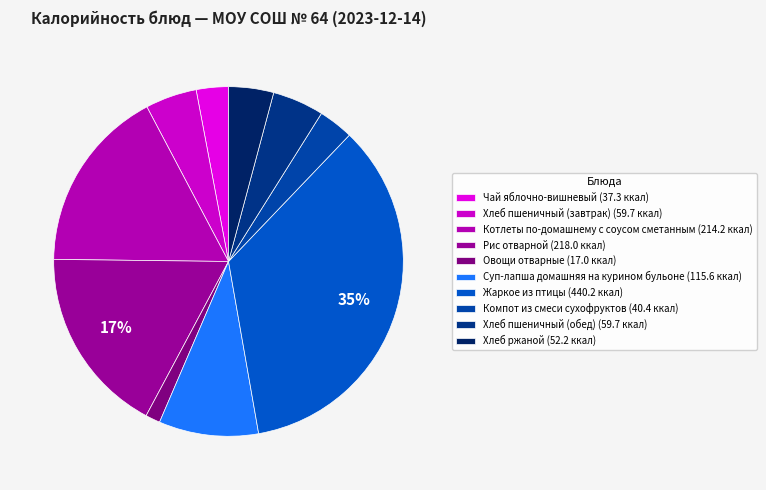

To the nearest percent, what is the average slice percentage?

10%